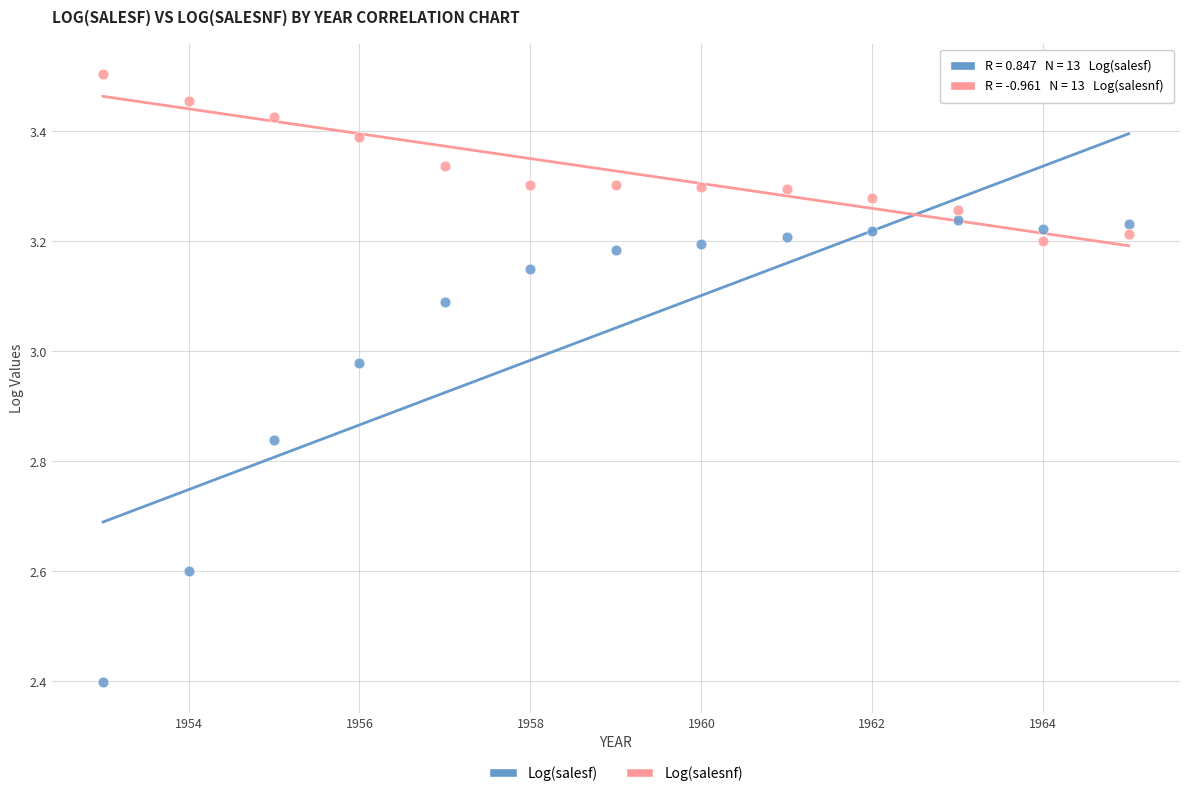

Which series contains the highest Y value?

Log(salesnf)